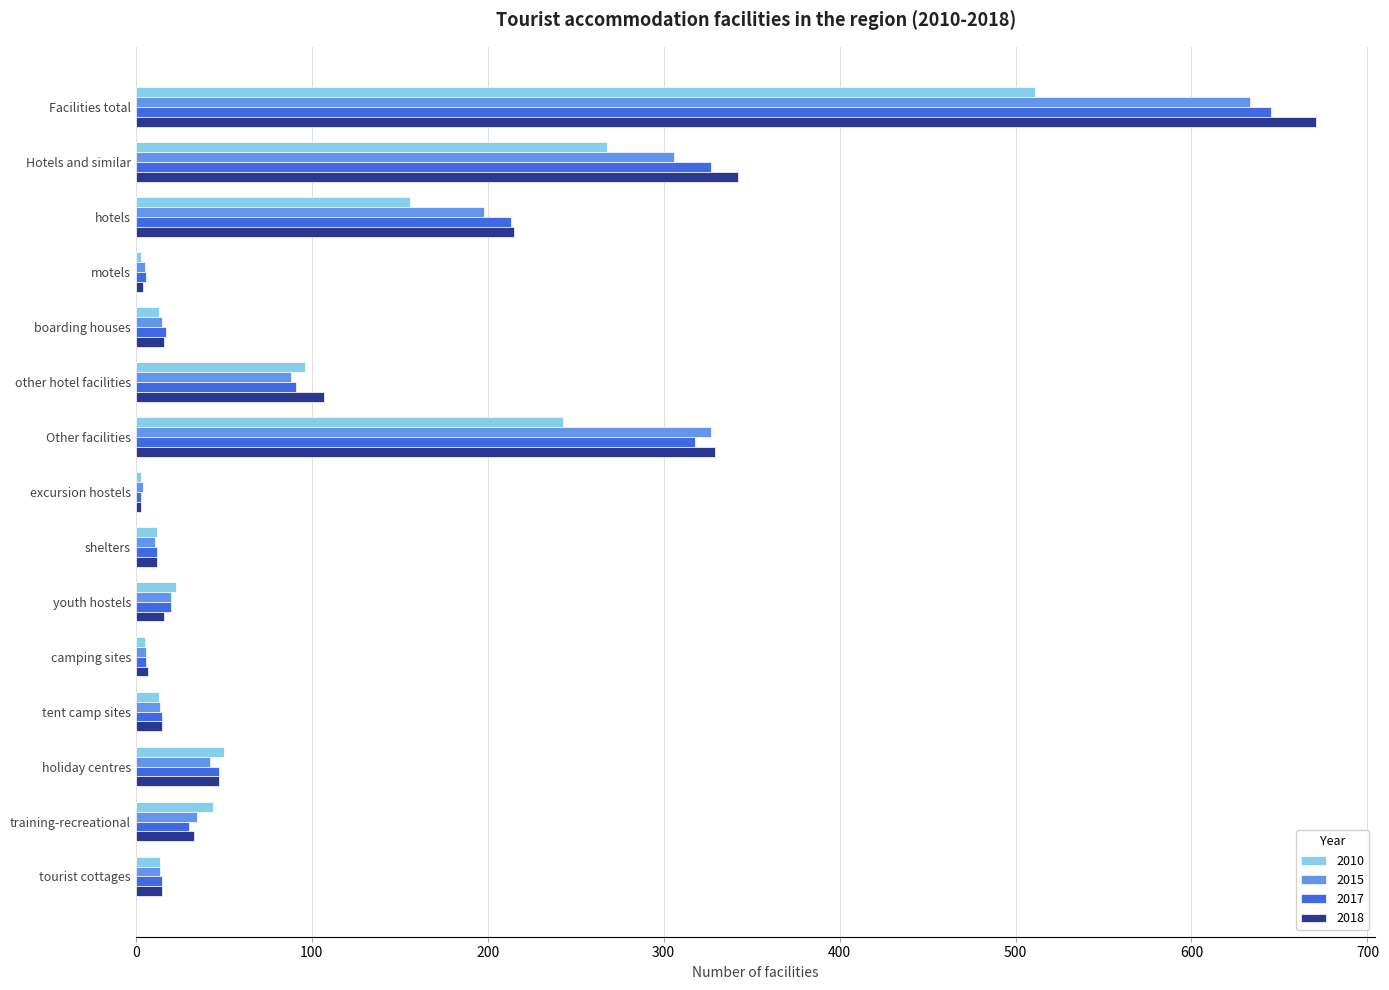

The 2017 series shows 52 at training-recreational. True or false?

False